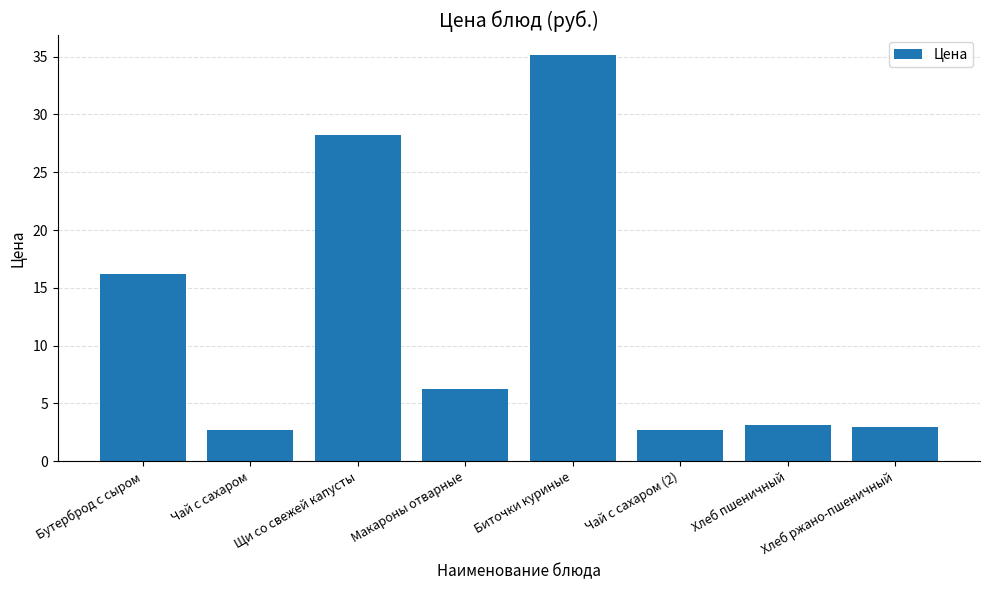

What is the label of the 8th bar from the left?

Хлеб ржано-пшеничный